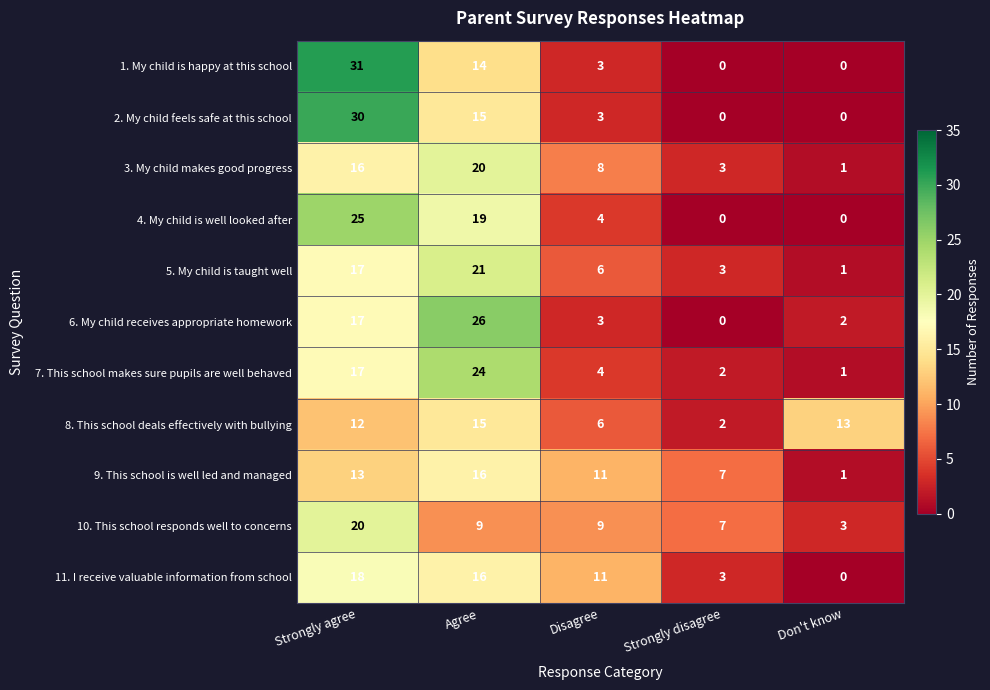

Count the number of data series in this chart.

11